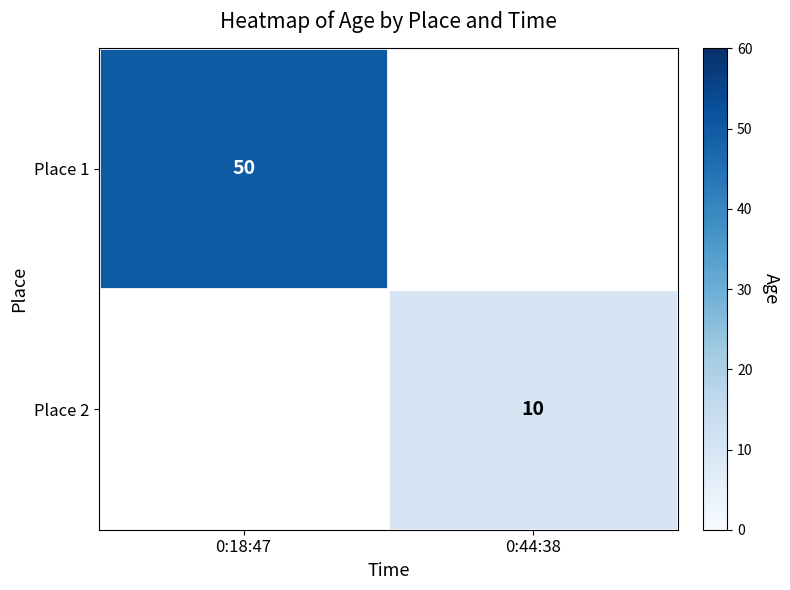

At how many categories does at least one series exceed 42?

1